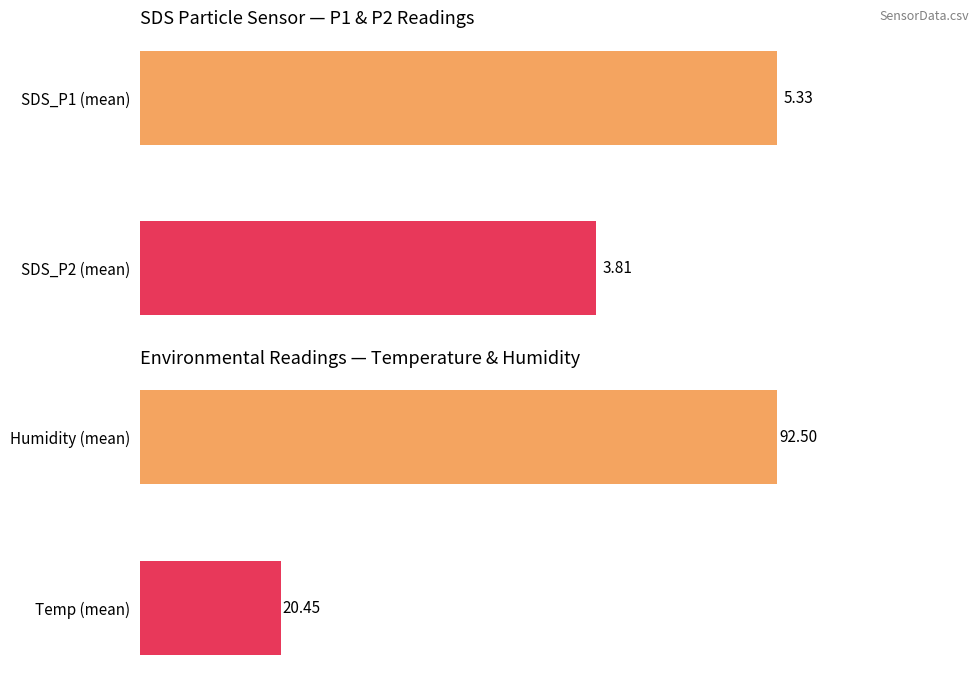

What is the sum of the values at Temp (mean) and Humidity (mean)?

113.0